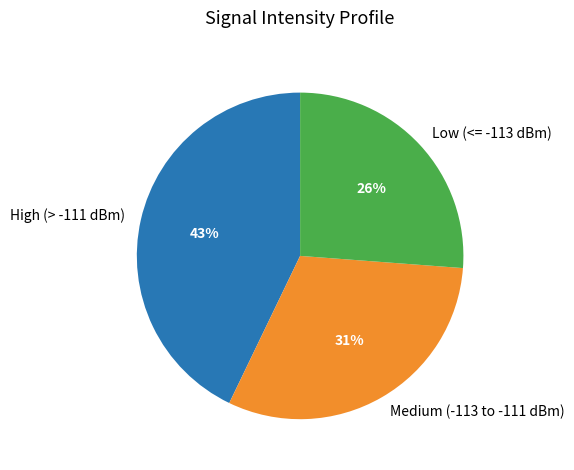

Is there any slice that represents more than half of the pie?

No